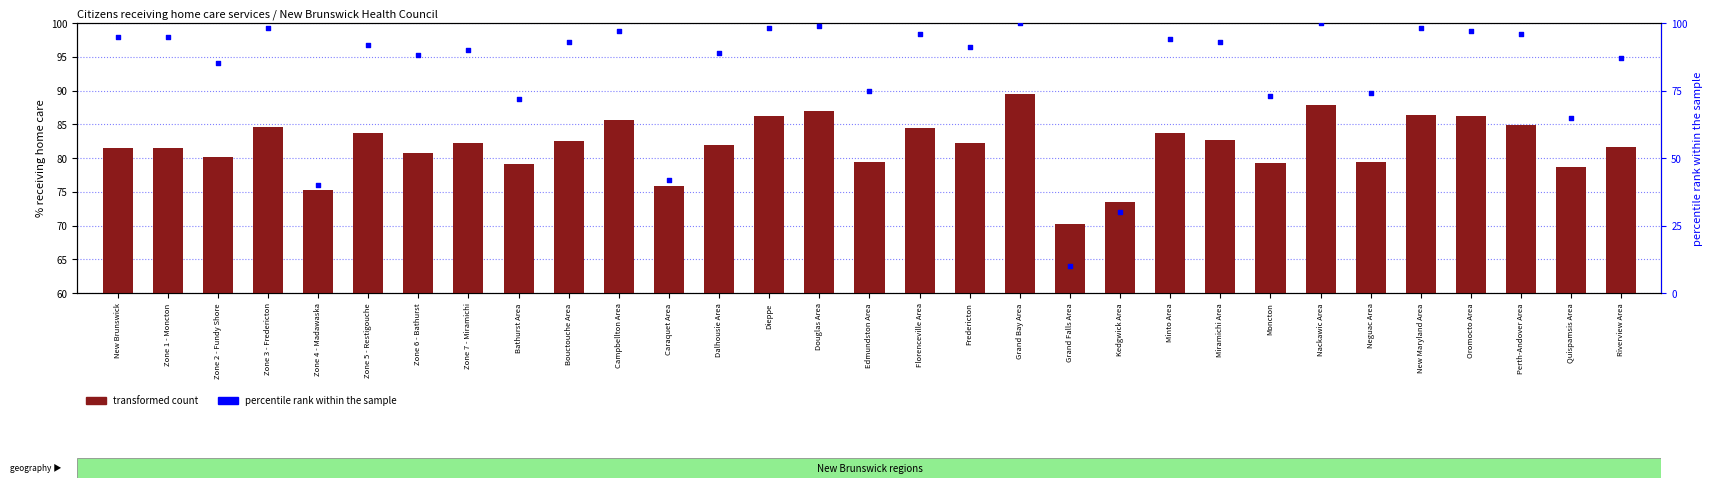

Which series has the largest Y range (max minus min)?

percentile rank within the sample